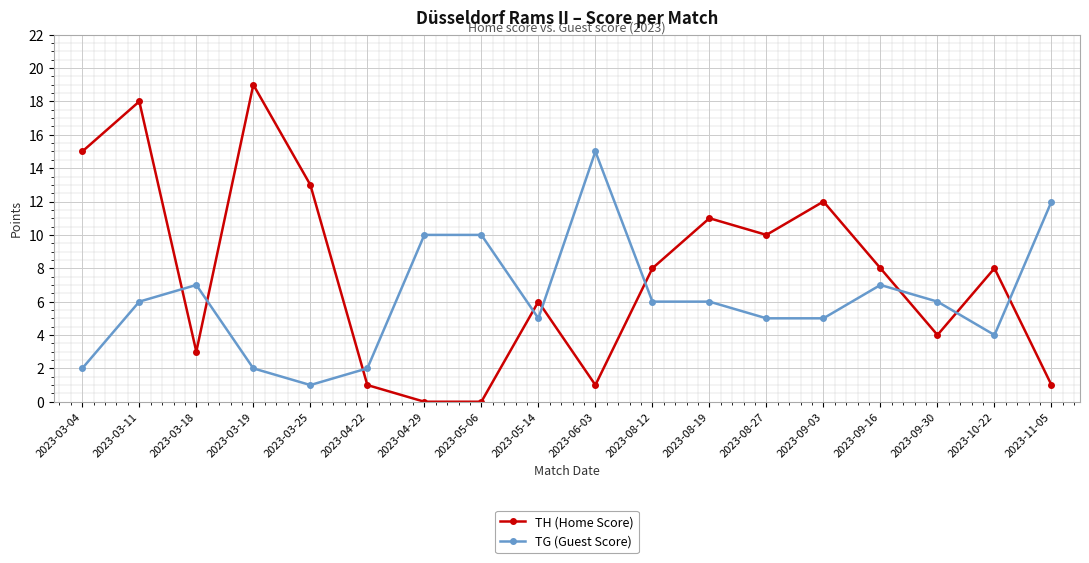

What is the difference between the highest and lowest values at 2023-05-06?

10